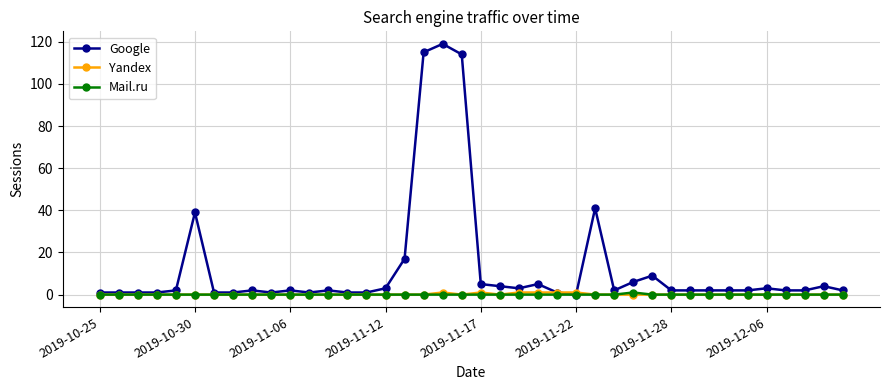

Which series has the widest spread of values?

Google